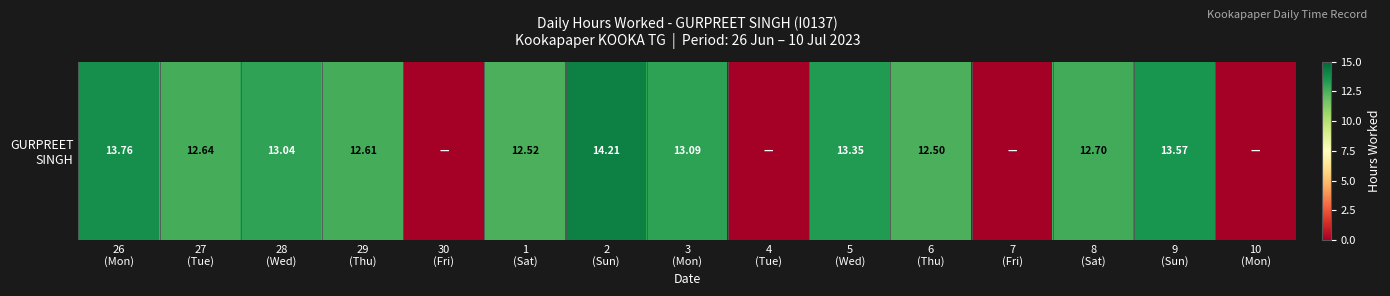

Reading right to left, what are all the values shown in this chart?

10
(Mon)=0.0	9
(Sun)=13.6	8
(Sat)=12.7	7
(Fri)=0.0	6
(Thu)=12.5	5
(Wed)=13.3	4
(Tue)=0.0	3
(Mon)=13.1	2
(Sun)=14.2	1
(Sat)=12.5	30
(Fri)=0.0	29
(Thu)=12.6	28
(Wed)=13.0	27
(Tue)=12.6	26
(Mon)=13.8